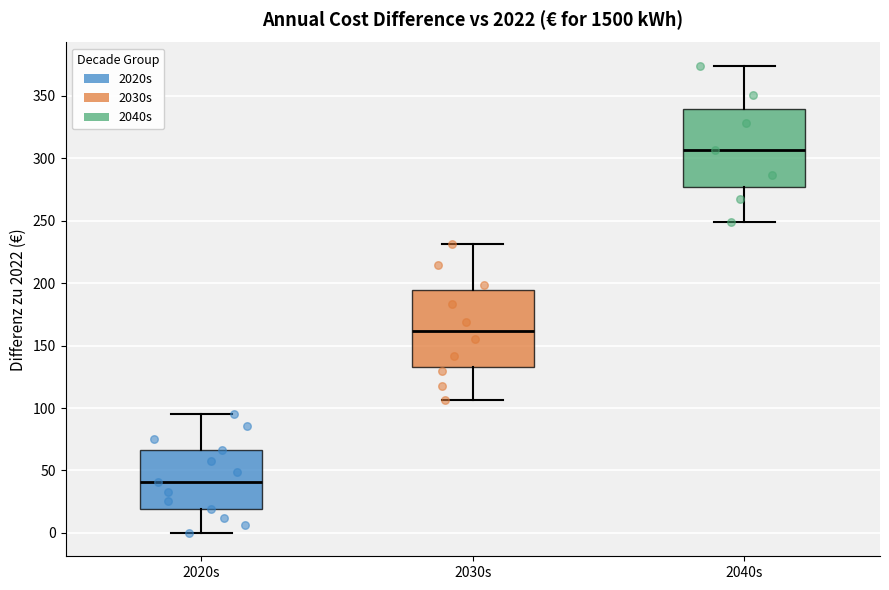

Reading left to right, read every box against the y-axis: the position of its median line, the range the box covers, and the ends of its whiskers. The values are not printed on the chart, so give them approximately, as read against the axis.

2020s: median 40, box 20 to 65, whiskers 0 to 95
2030s: median 160, box 135 to 195, whiskers 105 to 230
2040s: median 305, box 275 to 340, whiskers 250 to 375